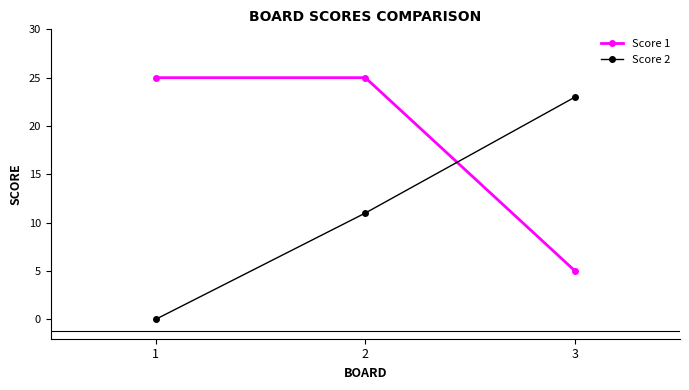

Is the value of Score 2 at 2 greater than the value of Score 1 at 1?

No